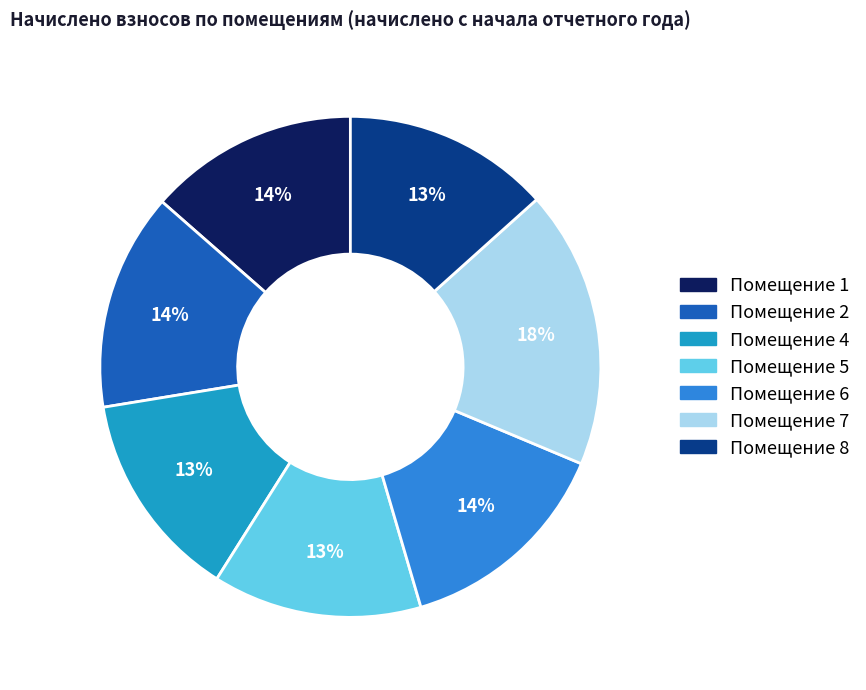

Count the number of slices in the pie.

7